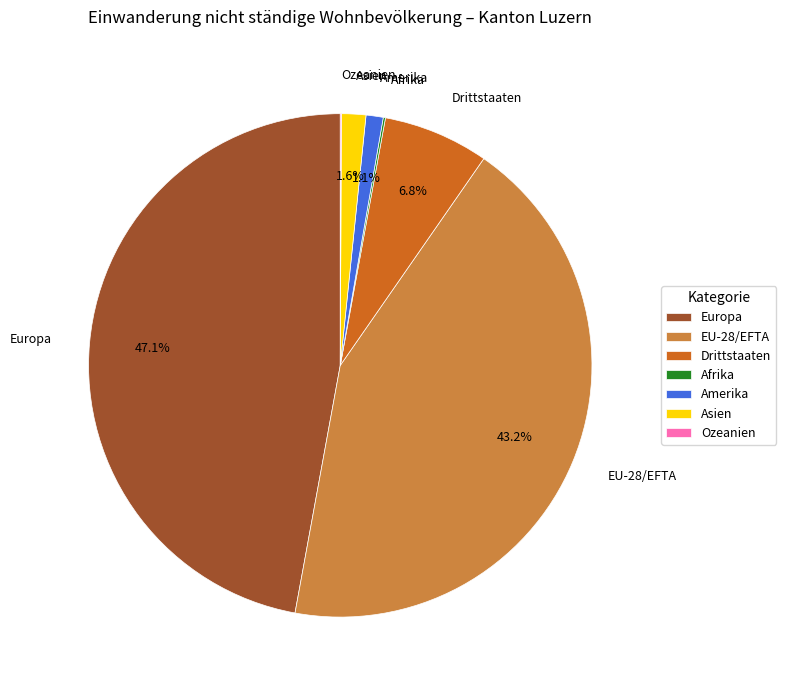

Between EU-28/EFTA and Drittstaaten, which is larger?

EU-28/EFTA